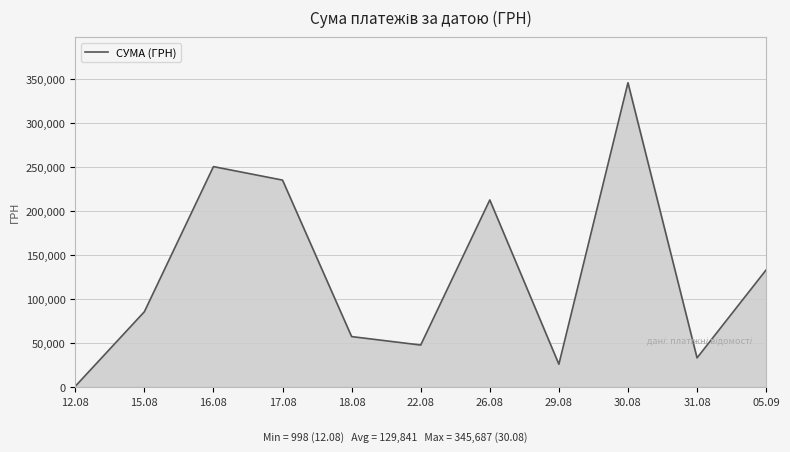

Which has a higher value, 17.08 or 15.08?

17.08